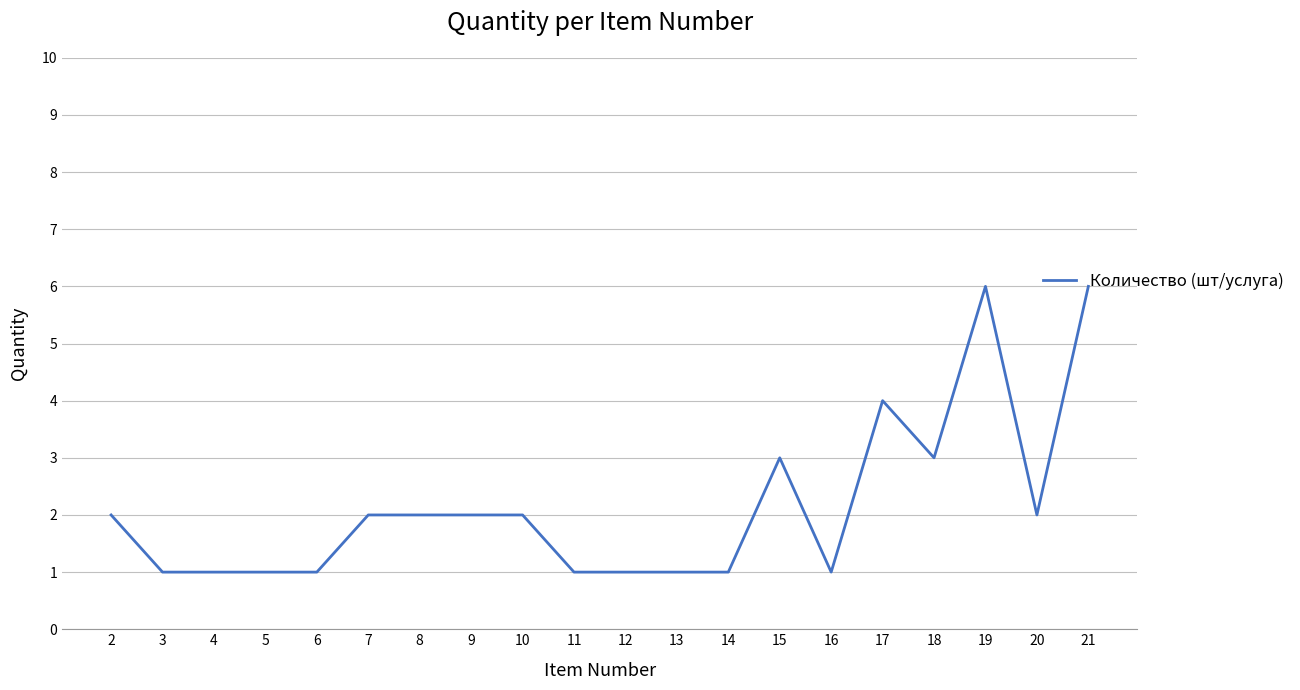

Approximately how many times larger is the value at 6 compared to 11?

1.0